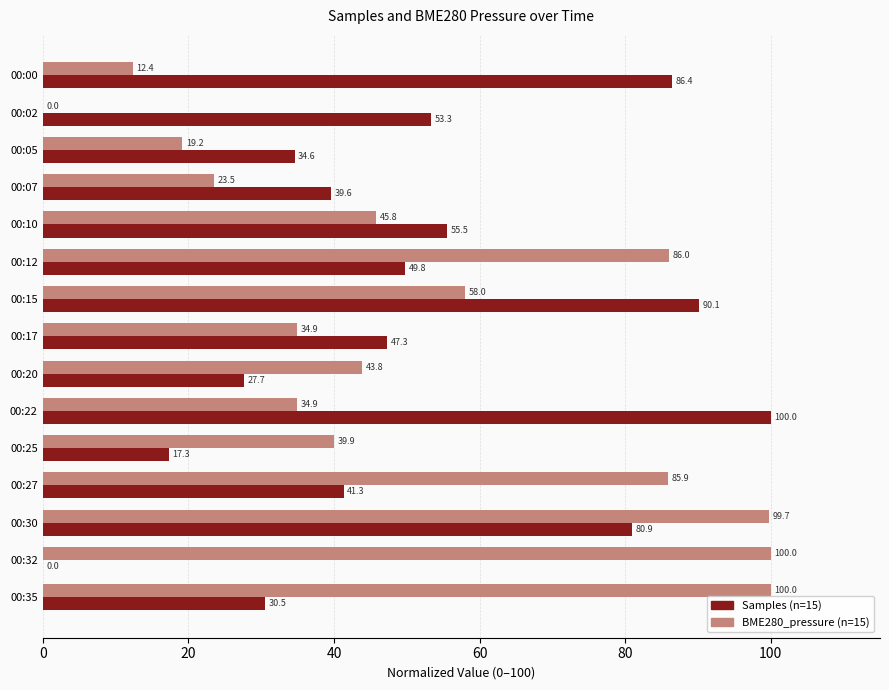

What is the maximum value shown in the chart?

100.0